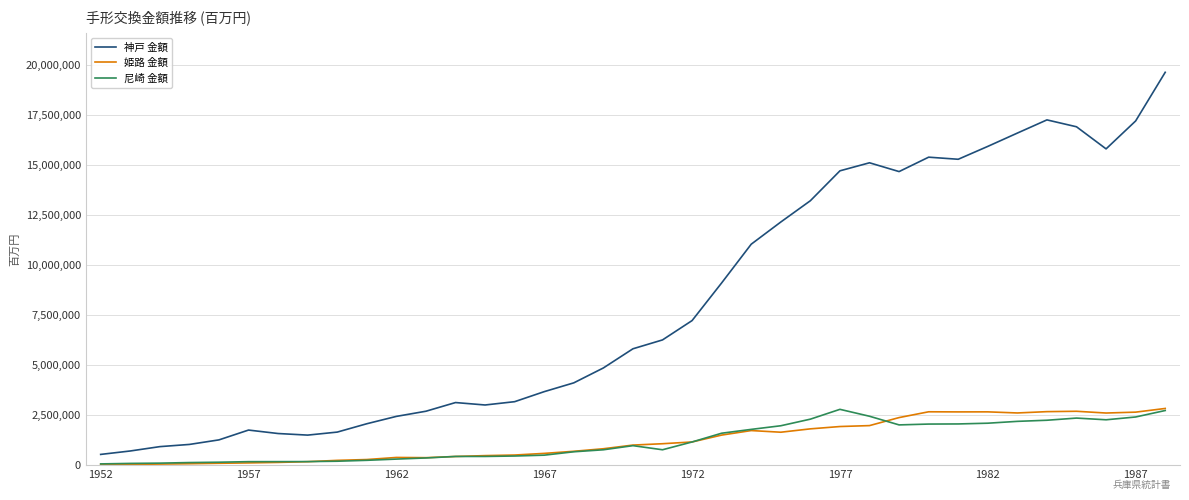

Which series has the widest spread of values?

神戸 金額